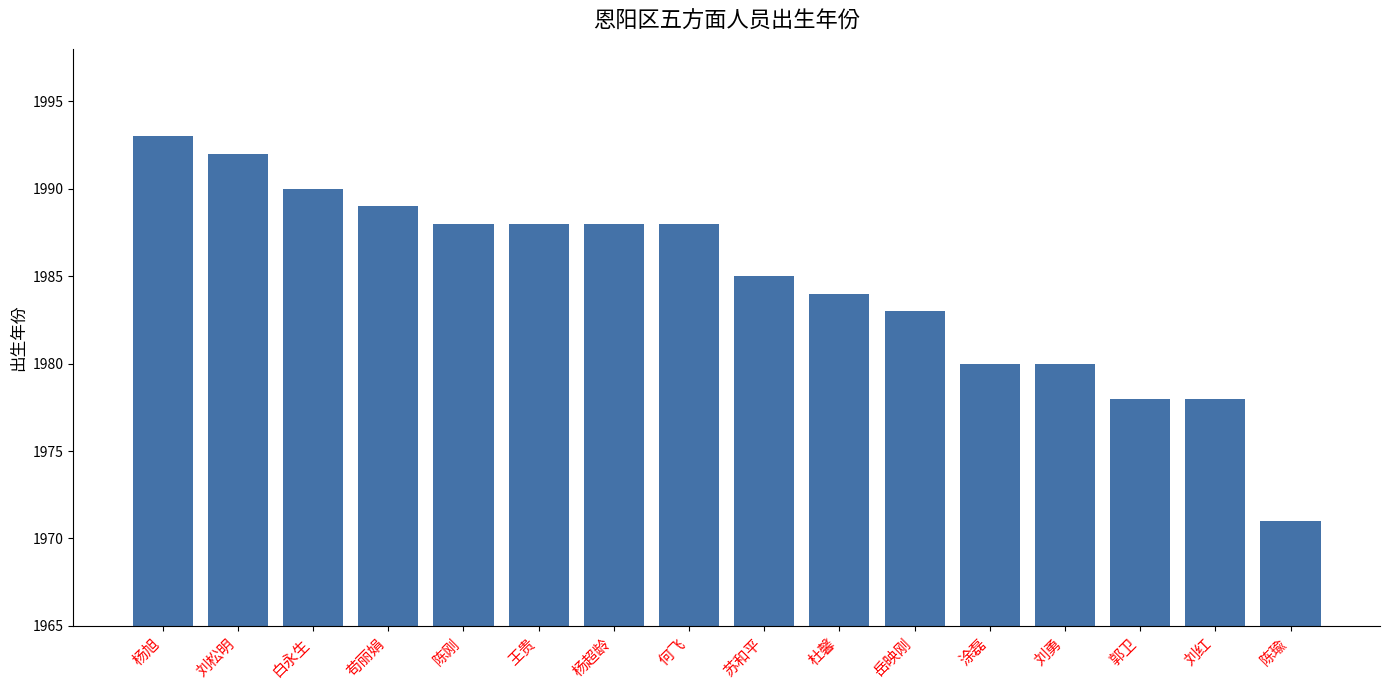

Reading right to left, what are all the values shown in this chart?

1971	1978	1978	1980	1980	1983	1984	1985	1988	1988	1988	1988	1989	1990	1992	1993